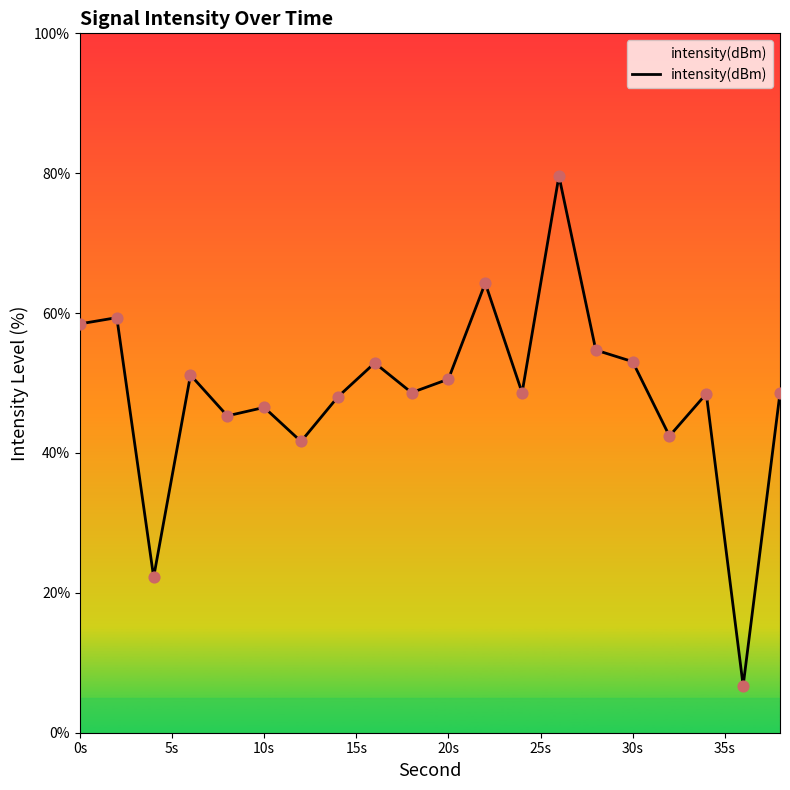

What is the maximum value shown in the chart?

79.6